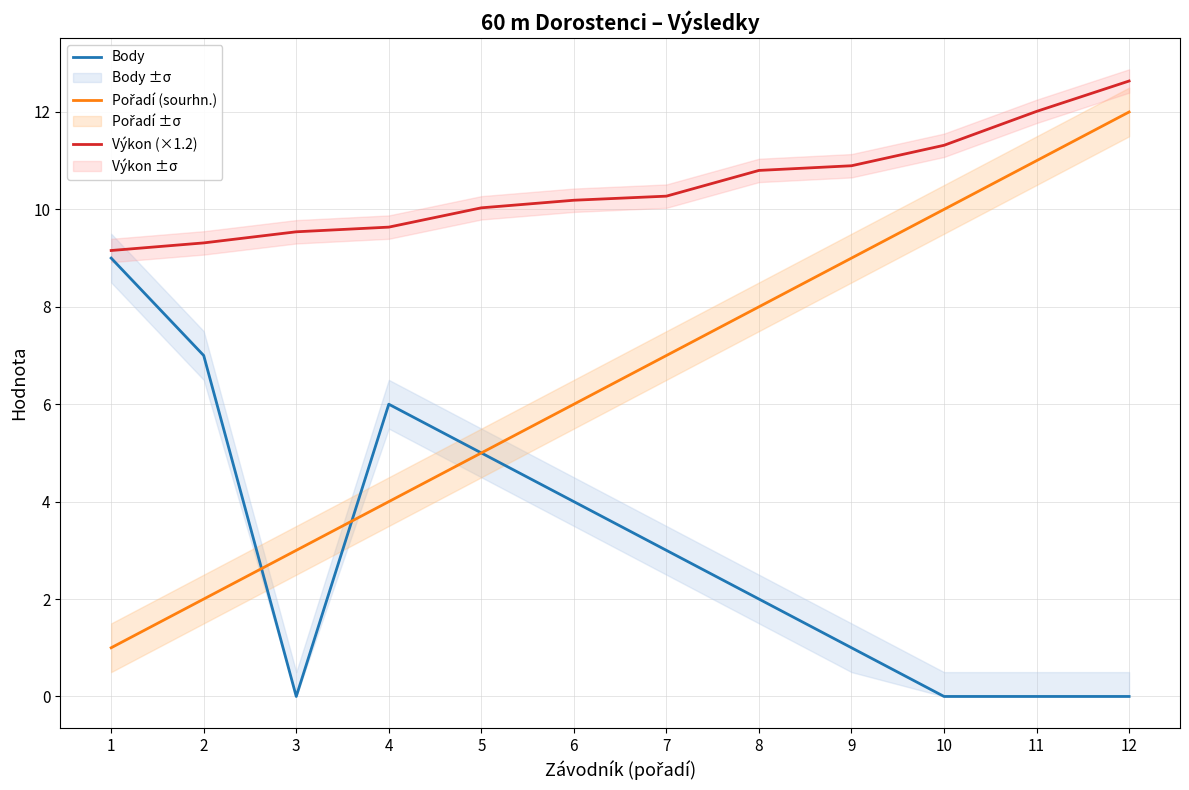

Is it true that Pořadí (sourhn.) equals 8.9 at 6?

False